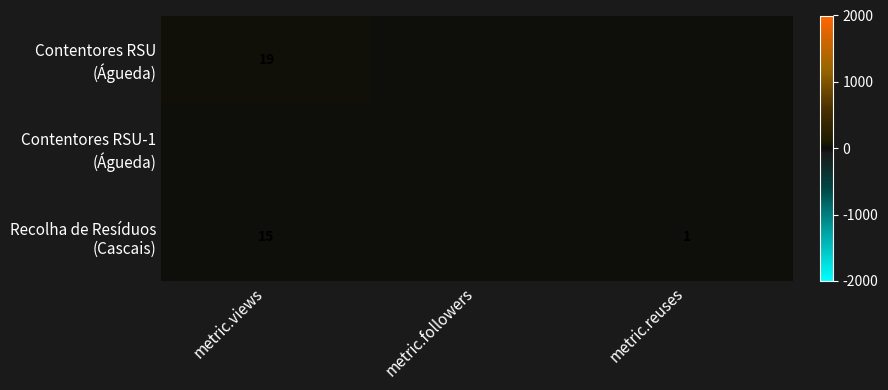

Rank the series by their maximum value, from lowest to highest.

Contentores RSU-1 (Águeda), Recolha de Resíduos (Cascais), Contentores RSU (Águeda)